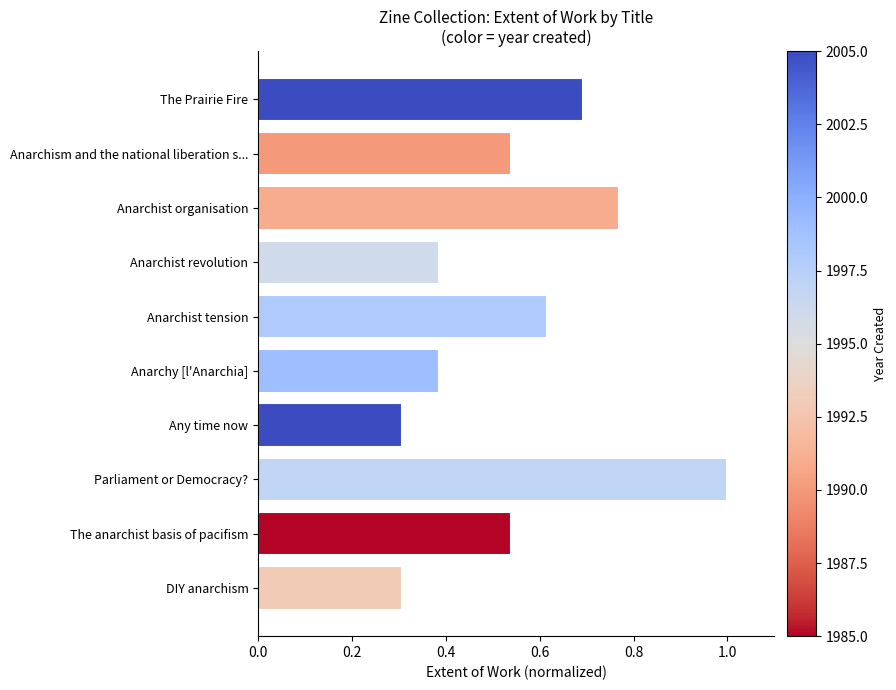

What position from the bottom is The Prairie Fire?

10